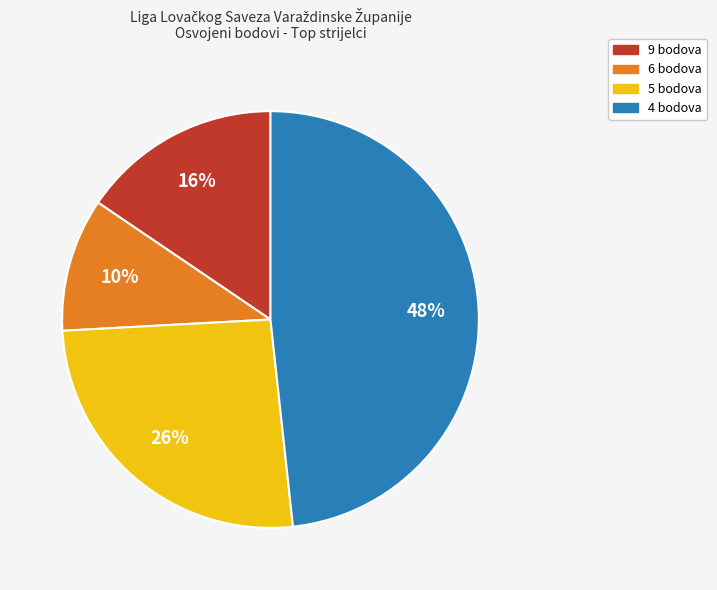

Does any single category account for the majority?

No